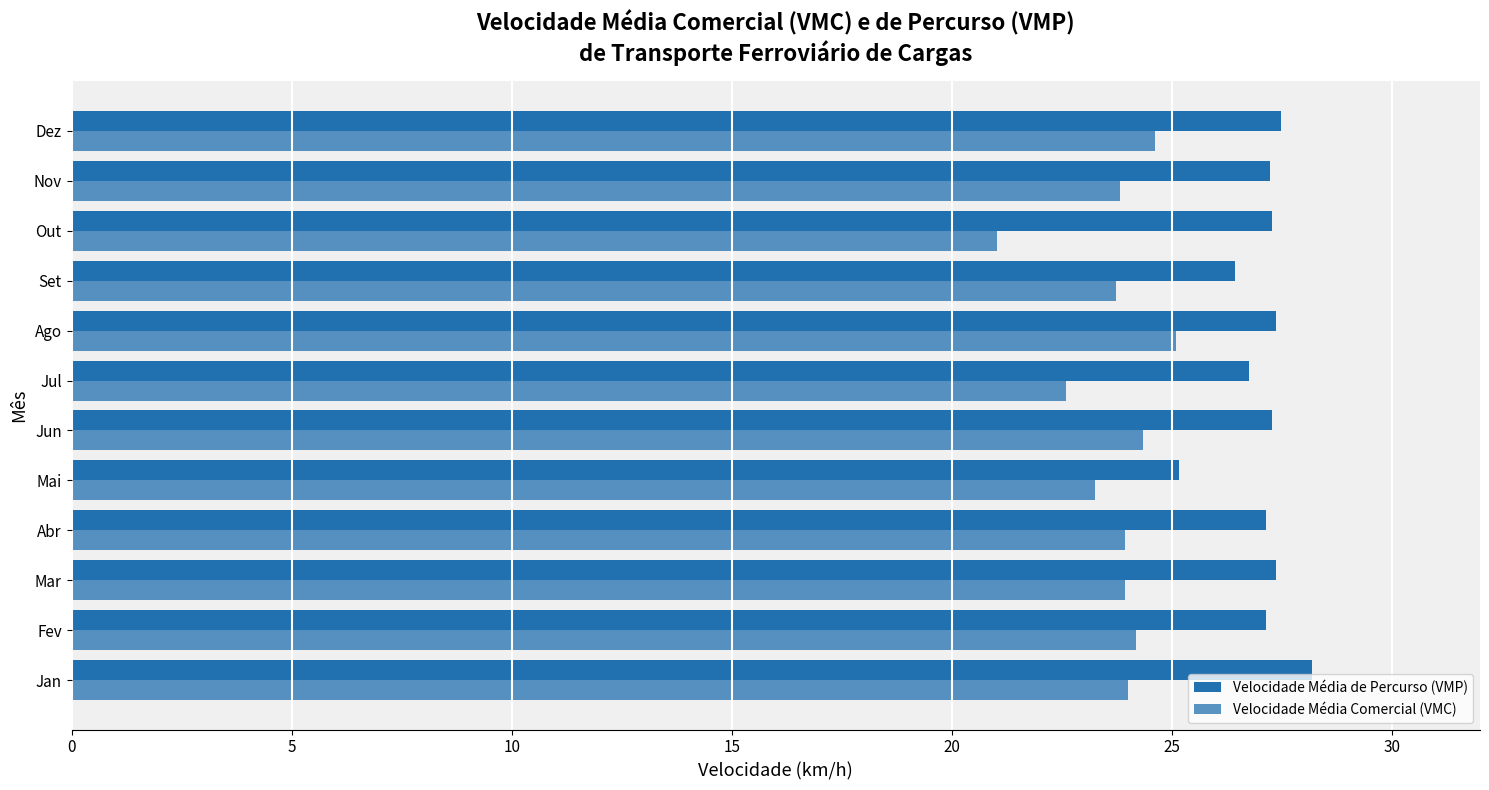

What is the difference between the maximum and second lowest values in the Velocidade Média Comercial (VMC) series?

2.5